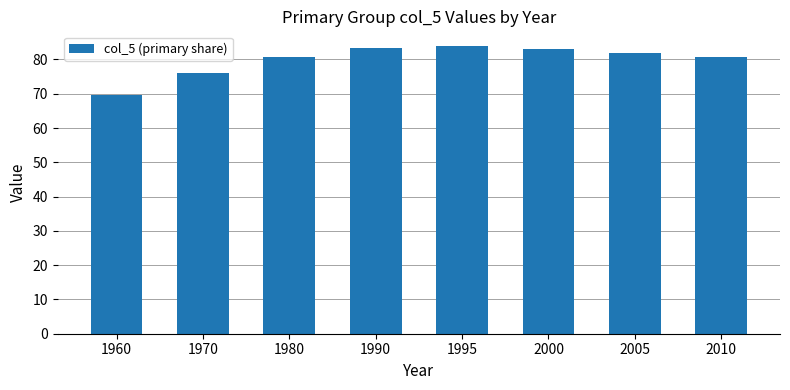

What is the sum of all values?

638.9